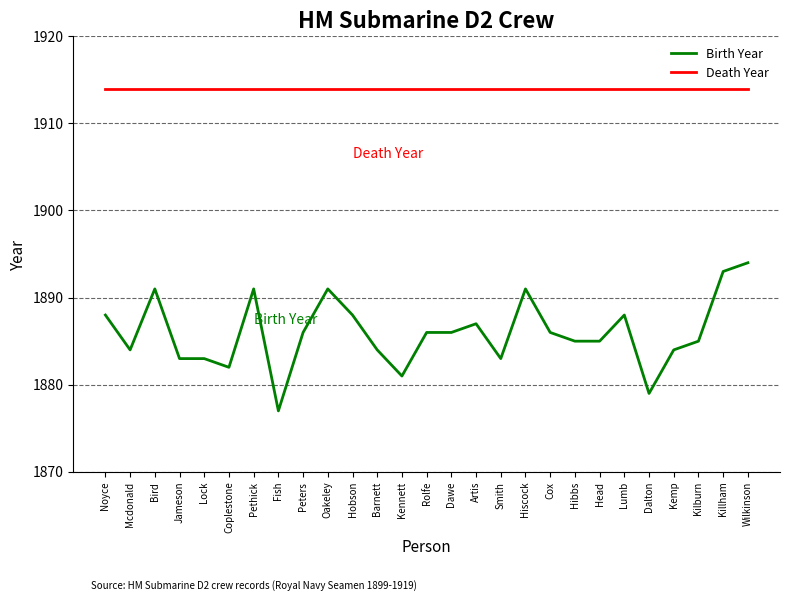

True or false: Birth Year has a value of 1883 at Jameson.

True